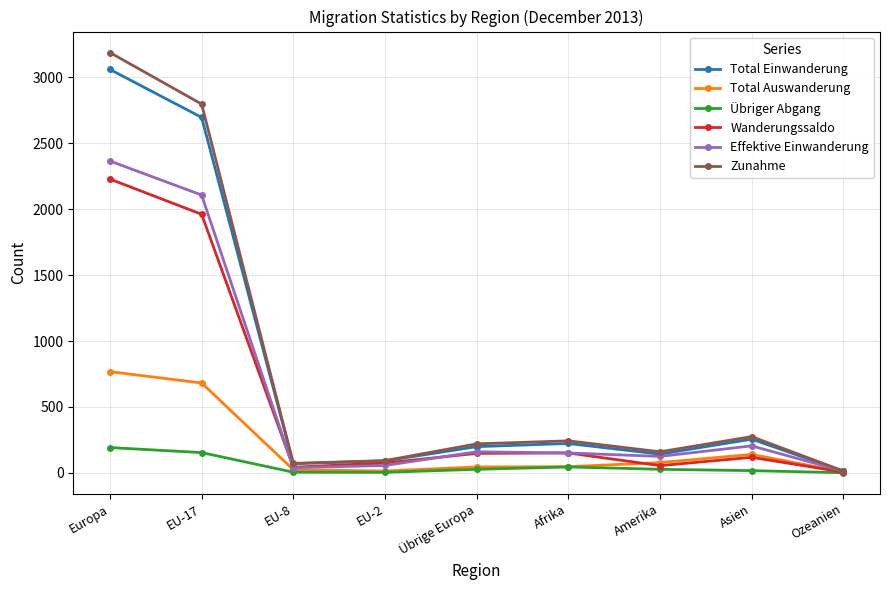

Read the Total Einwanderung value at Übrige Europa, to the nearest 100.

200